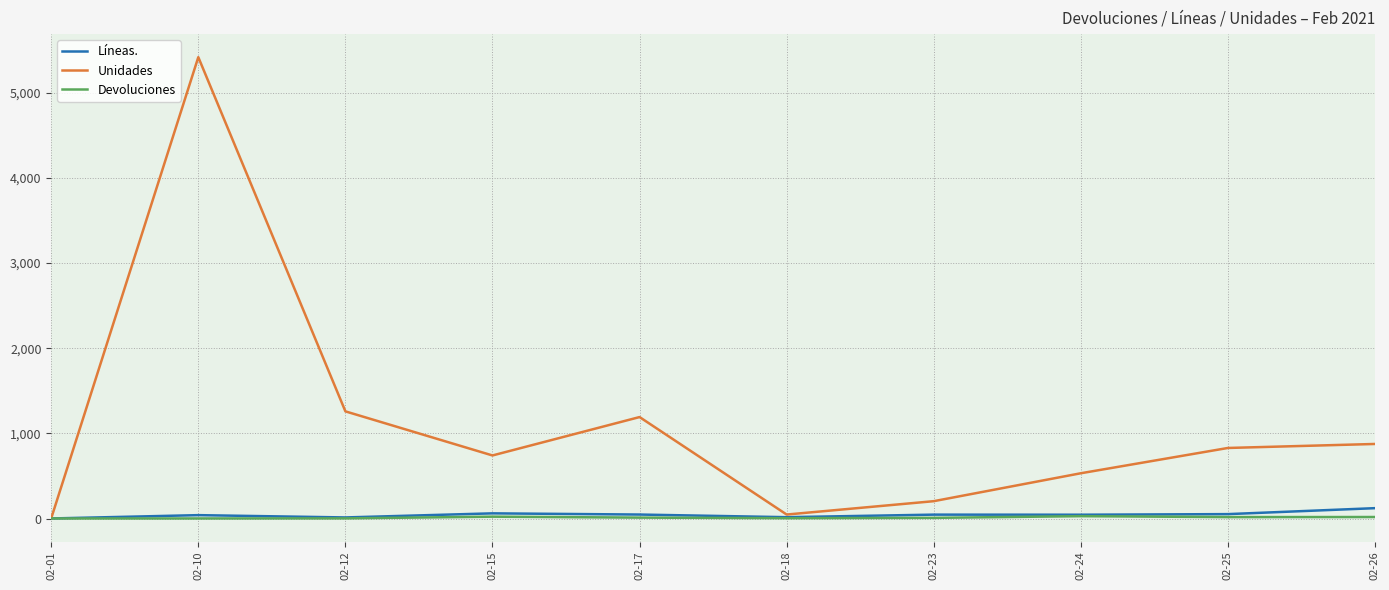

Count the number of data series in this chart.

3